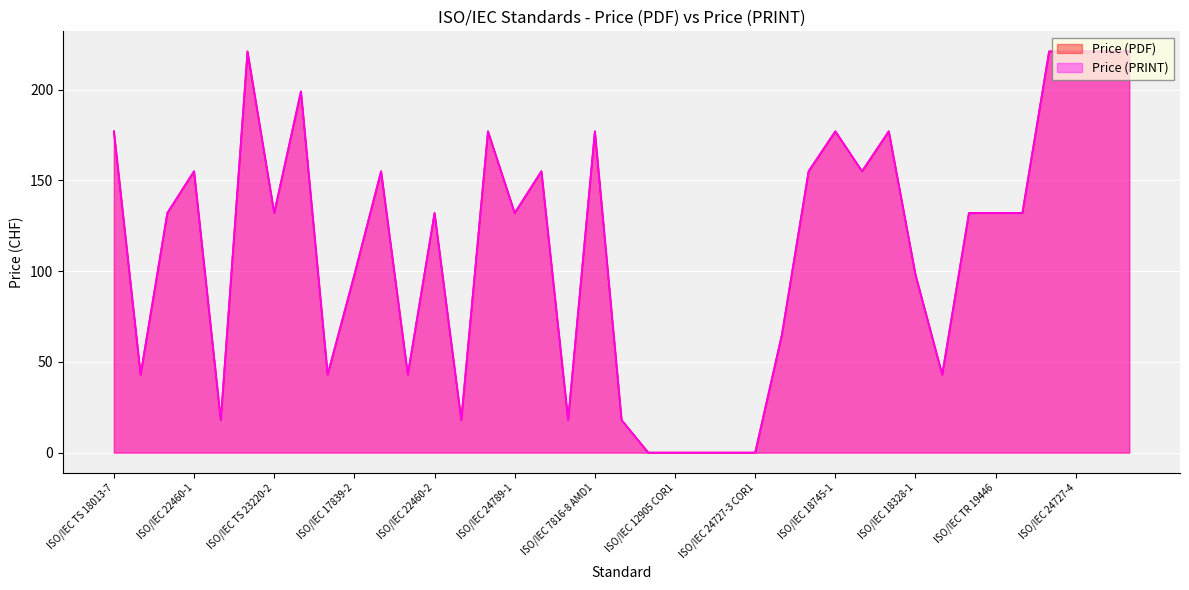

What is the difference between the second highest and minimum values in the Price (PDF) series?

221